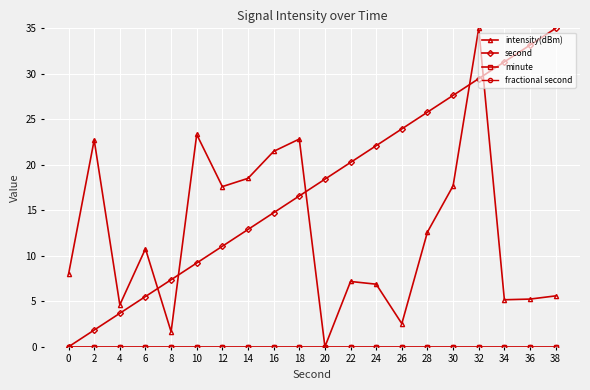

Does the chart display data point markers on the line(s)?

Yes